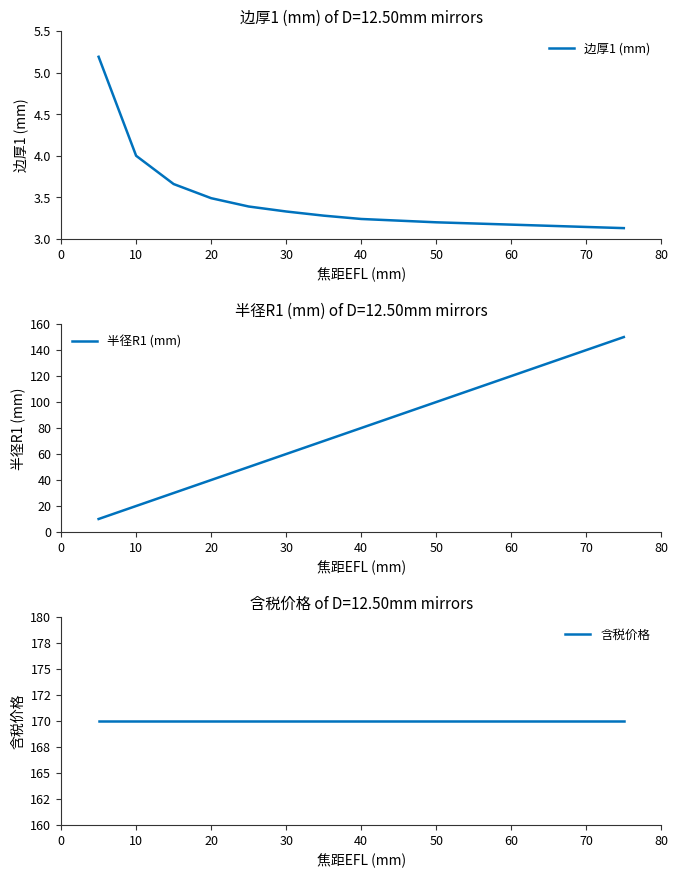

True or false: 边厚1 (mm) has a value of 3.5 at 20.

True